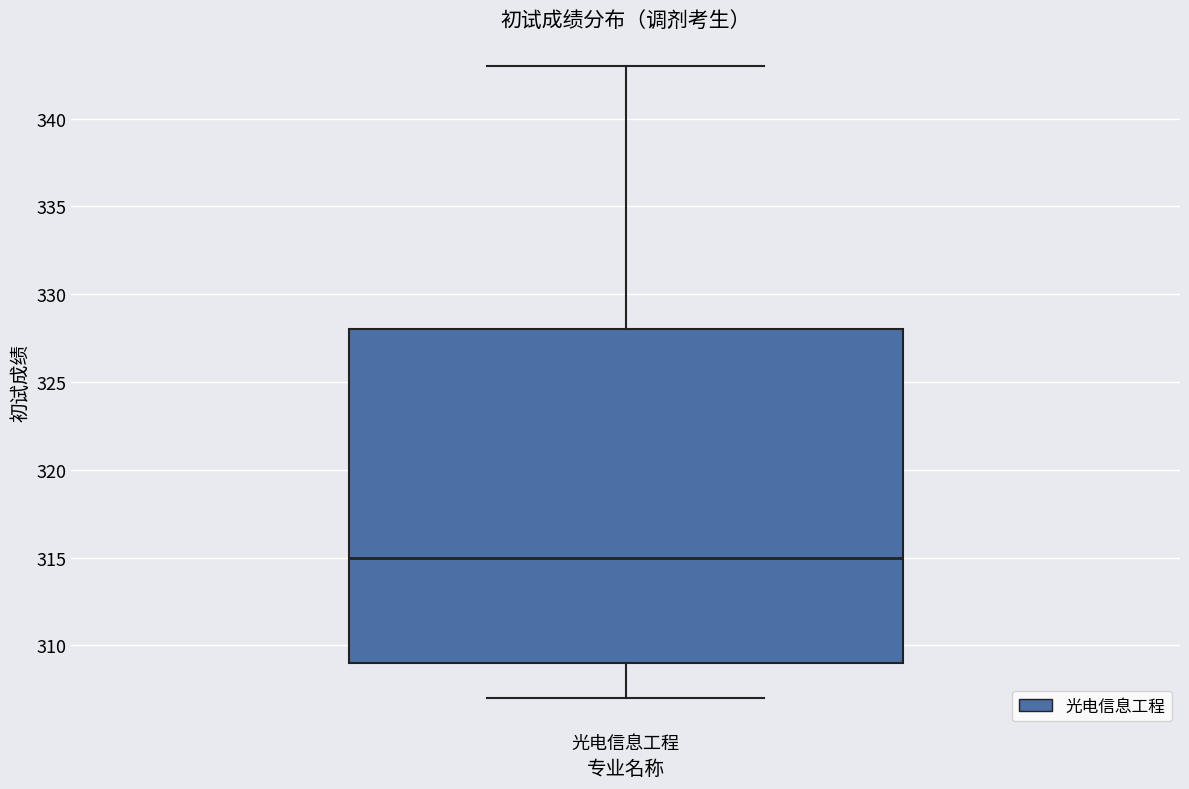

Read this box plot against the y-axis: the position of the median line, the range covered by the box, and the ends of both whiskers. The values are not printed on the chart, so give them approximately, as read against the axis.

median 315, box 309 to 328, whiskers 307 to 343